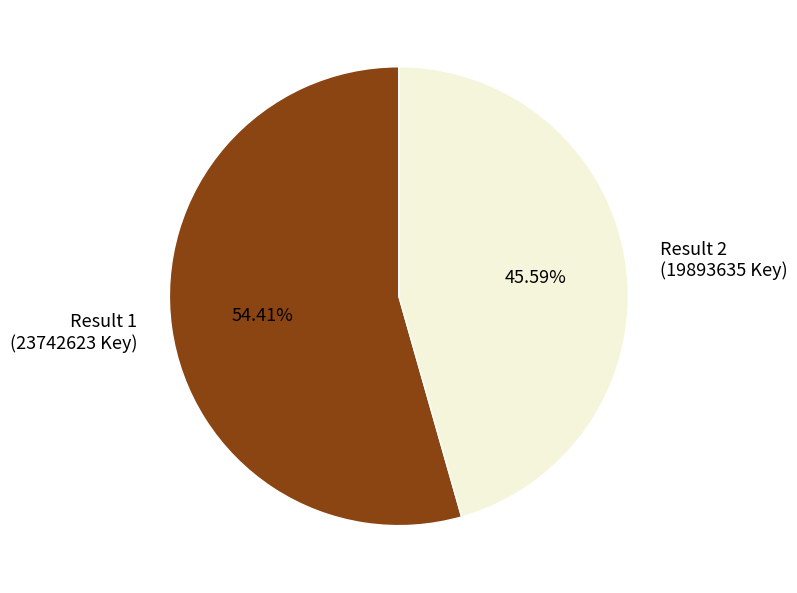

Does Result 1 (23742623 Key) account for over 50% of the chart?

Yes